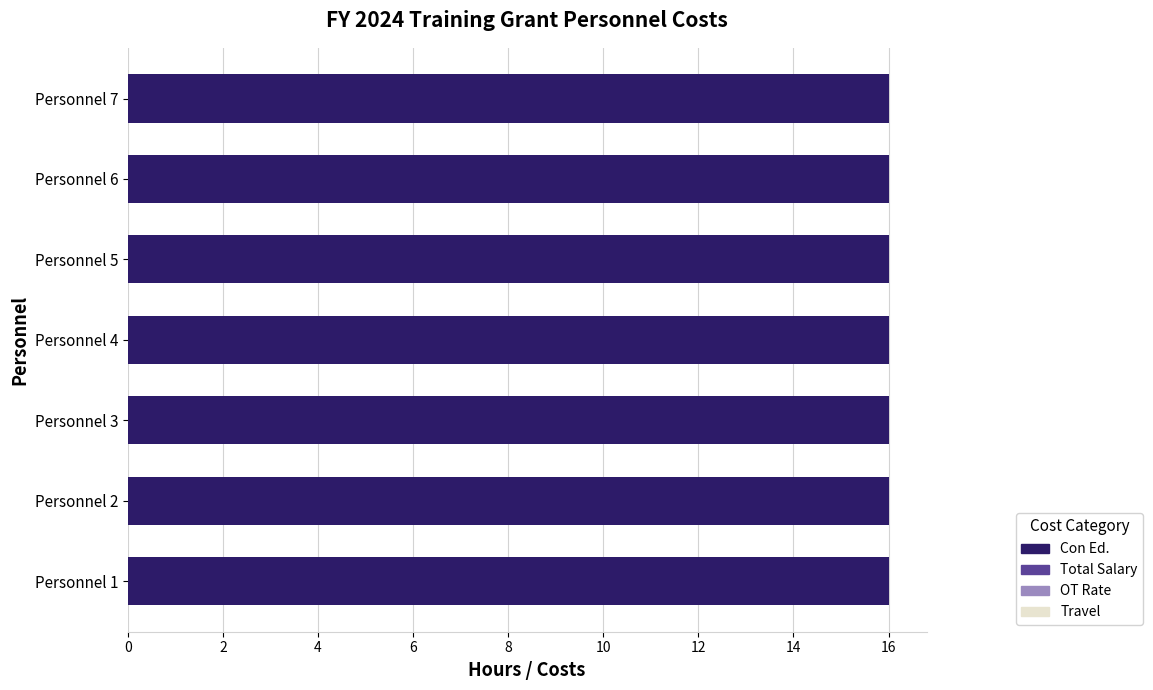

List the series in order of their peak value, highest first.

Con Ed., Total Salary, OT Rate, Travel